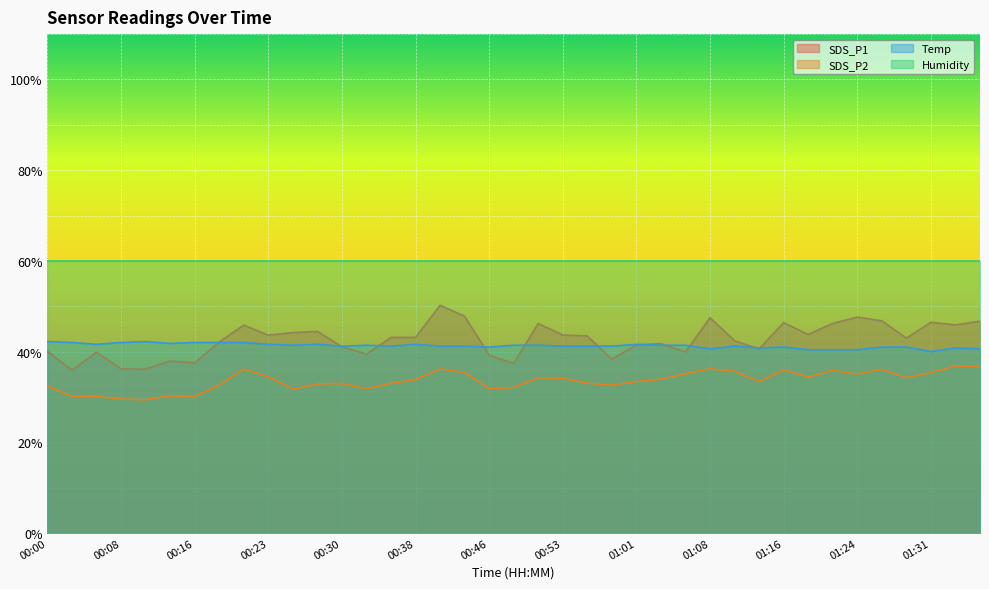

How many lines are shown in the chart?

4